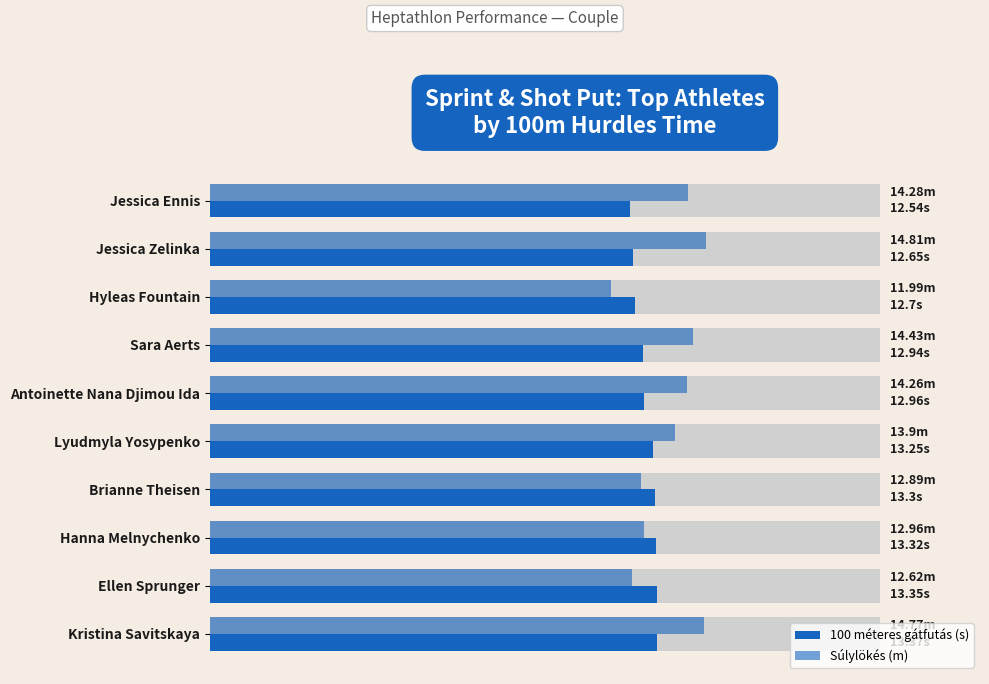

What is the value of the Súlylökés (m) bar at the 5th from the left?

14.3